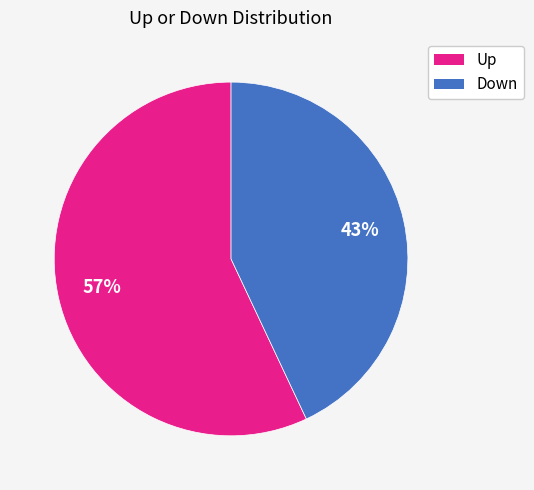

Do Up and Down together represent more than half of the pie?

Yes